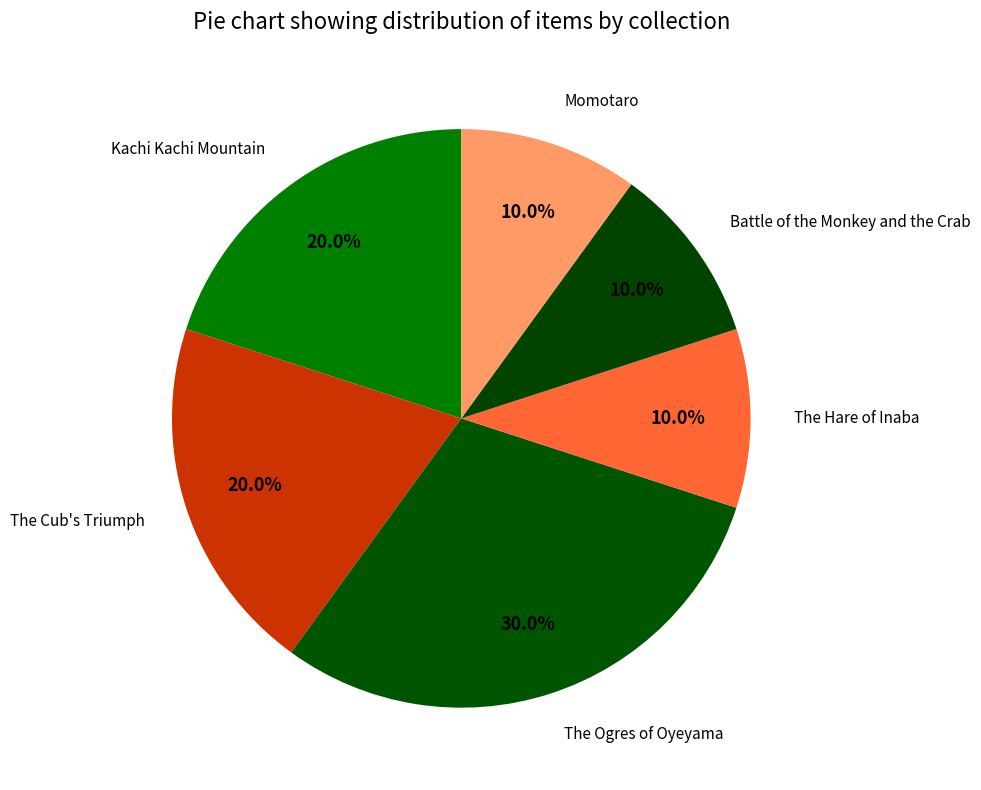

To the nearest percent, what is the average slice percentage?

17%